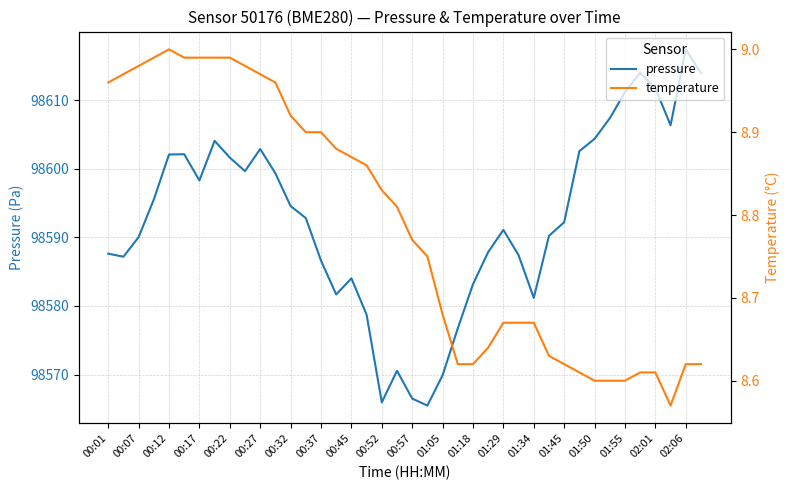

In pressure, how many points are lower than both neighbors (excluding endpoints)?

8